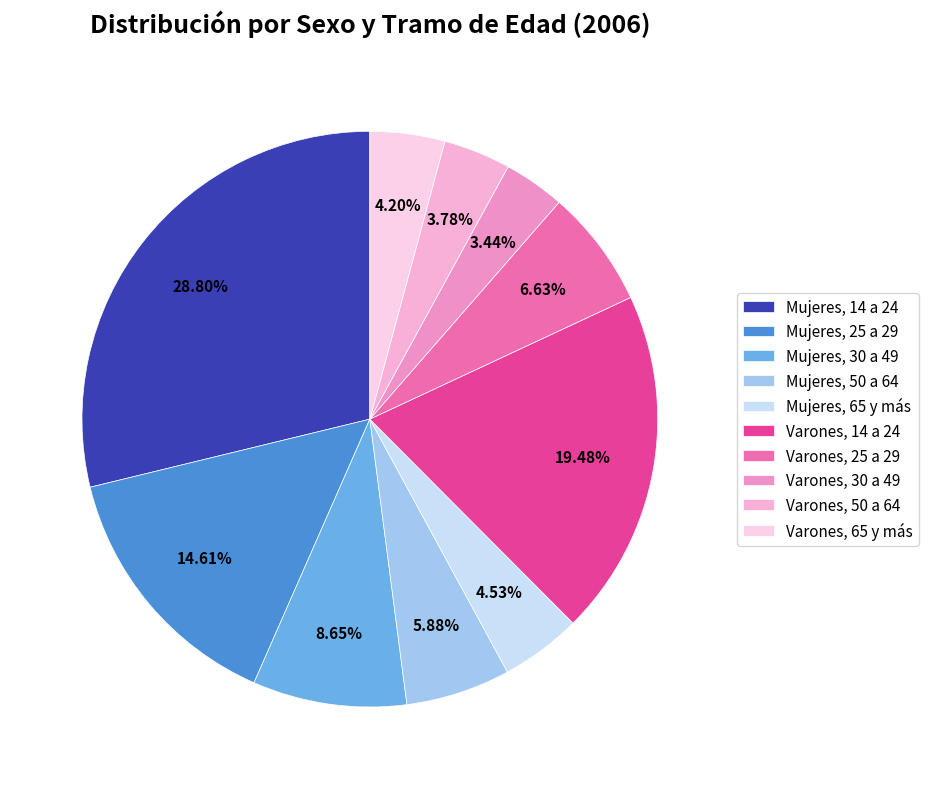

To the nearest percent, what percentage of the pie is Varones, 50 a 64?

4%